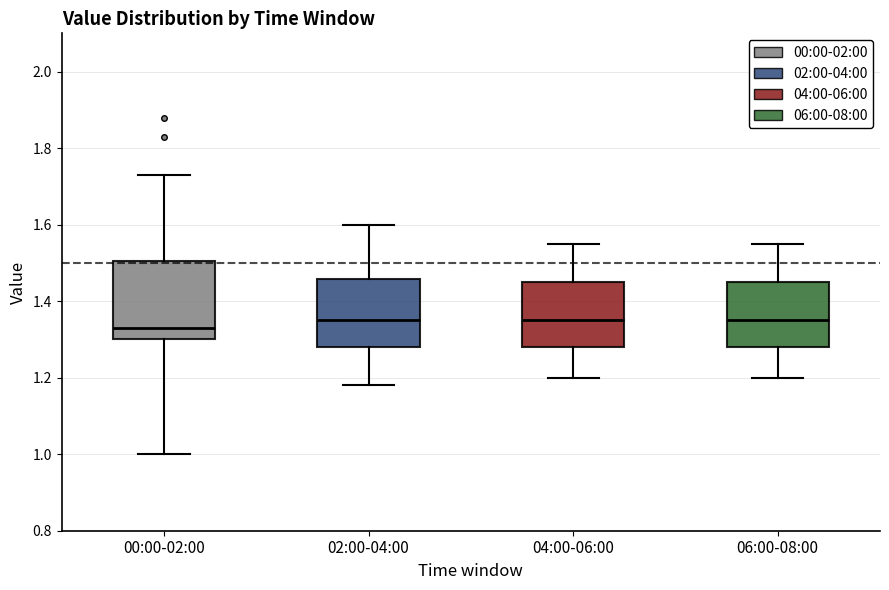

Comparing the boxes themselves (not the whiskers), which one is the tallest?

00:00-02:00